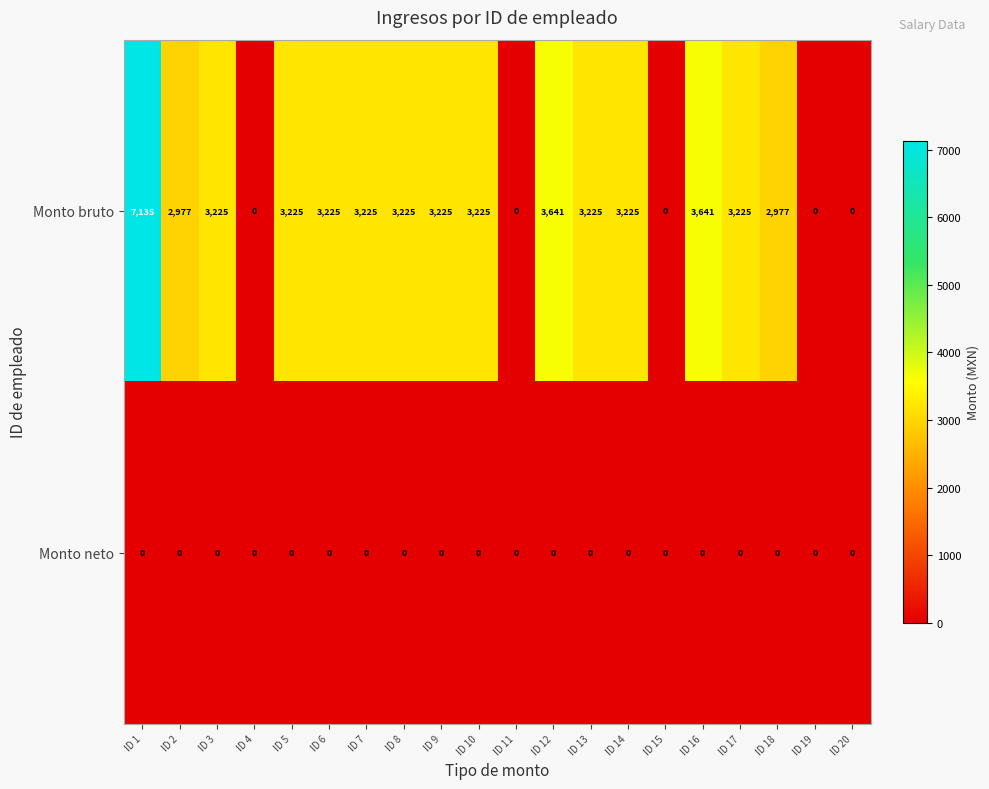

What is the greatest value displayed?

7135